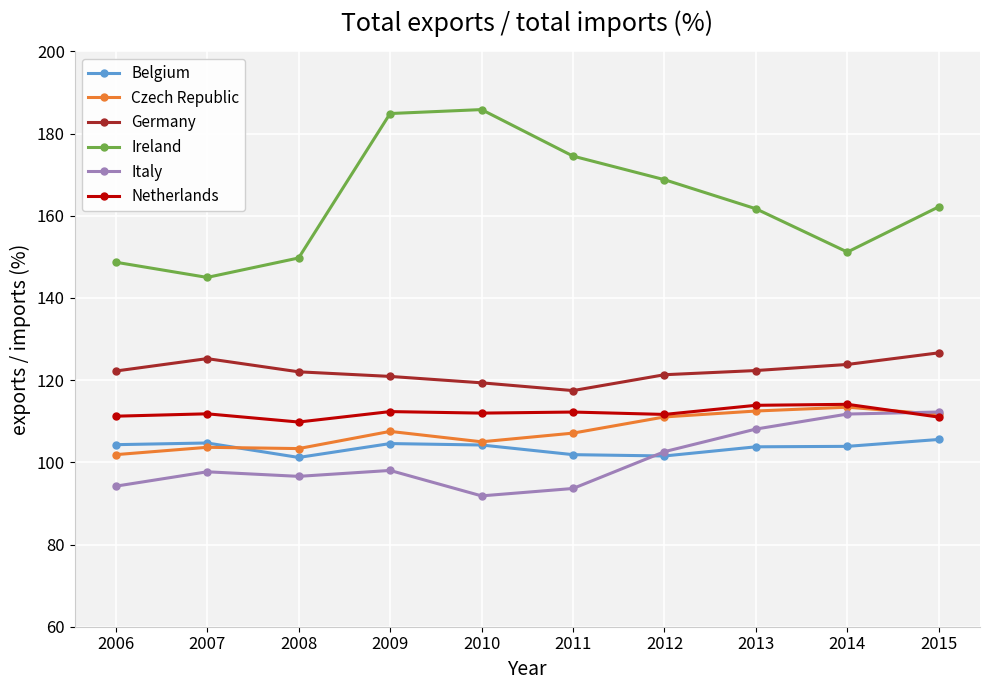

The Germany series shows 126.7 at 2015. True or false?

True